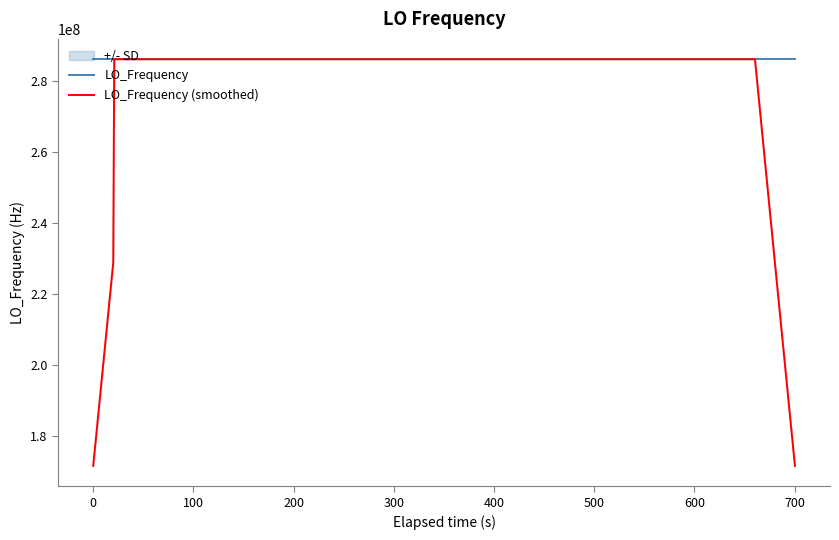

What is the highest value of the LO_Frequency (smoothed) series?

286047001.9